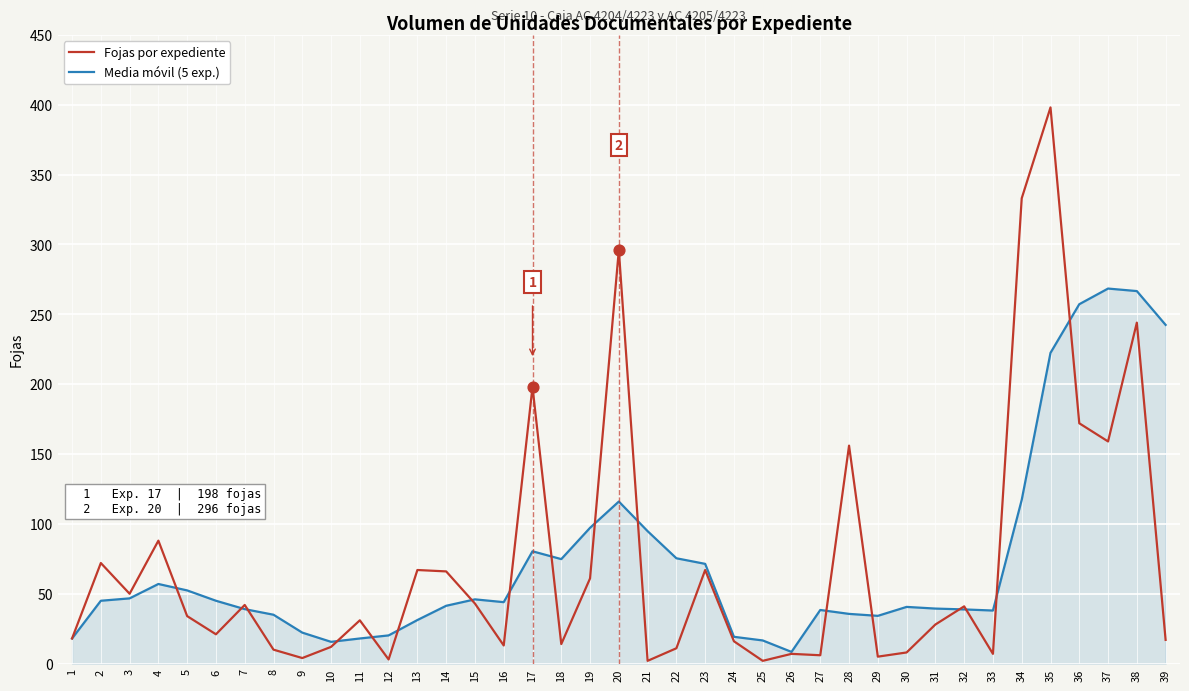

What are all the series names shown in the legend?

Fojas por expediente, Media móvil (5 exp.)